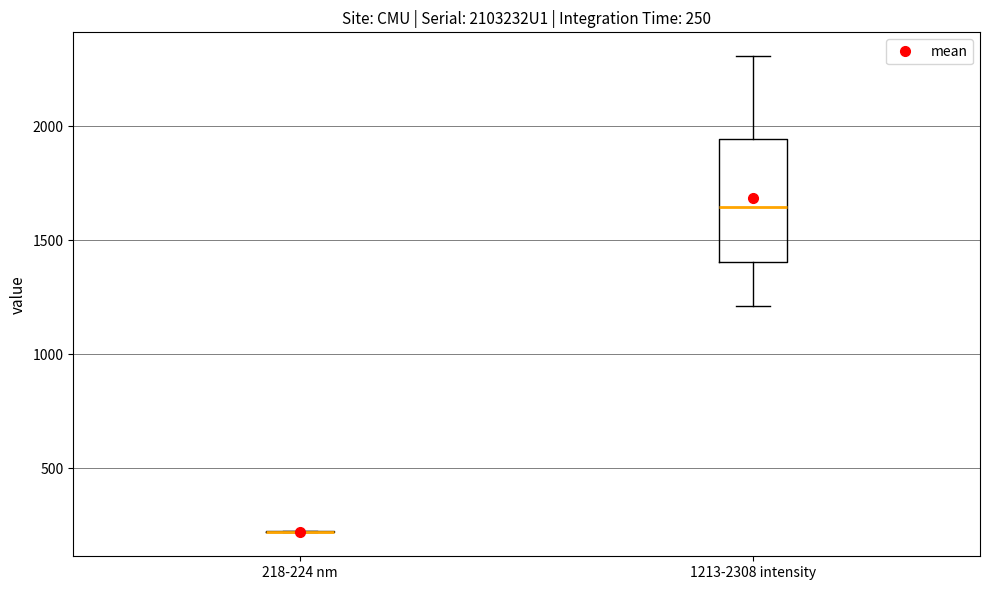

Comparing the boxes themselves (not the whiskers), which one is the tallest?

1213-2308 intensity